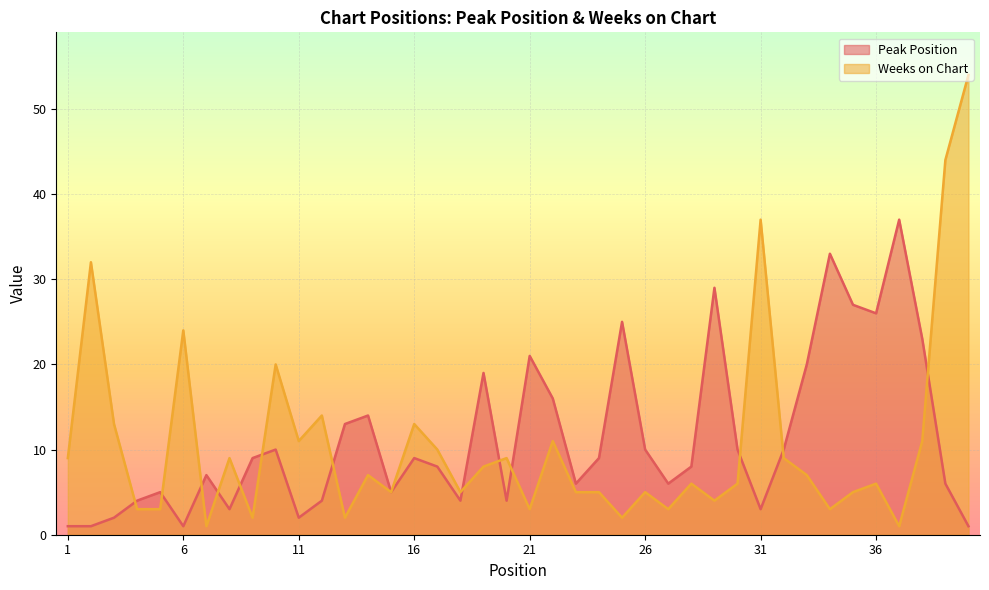

Rank the series by their average value, from lowest to highest.

Weeks on Chart, Peak Position